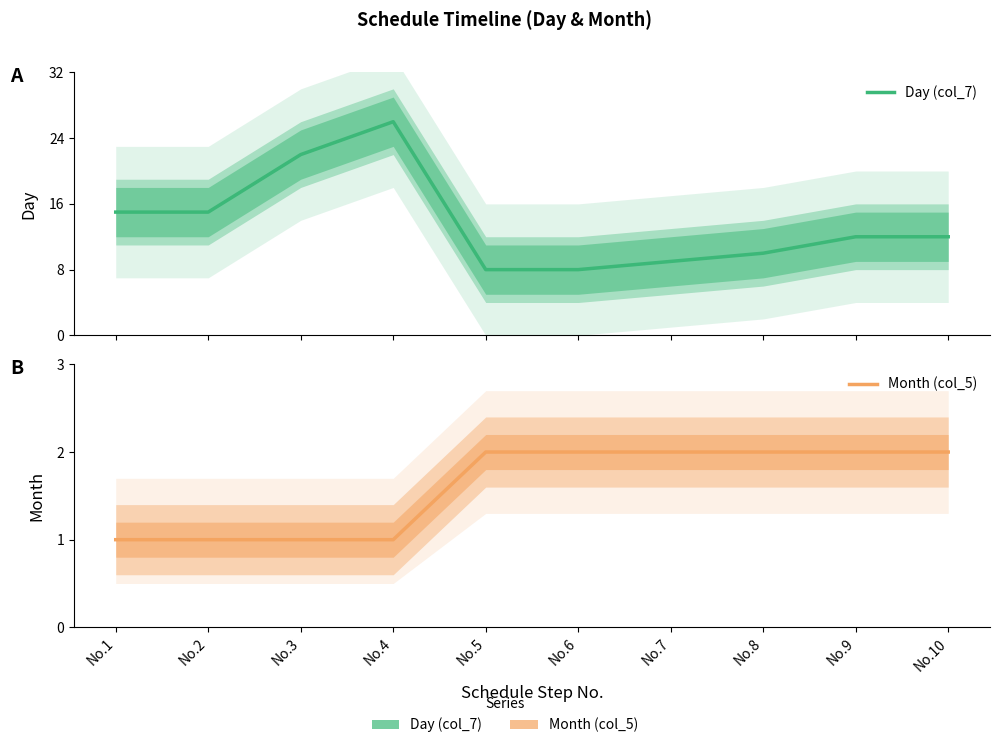

At which category does Day (col_7) reach its first local peak?

No.4